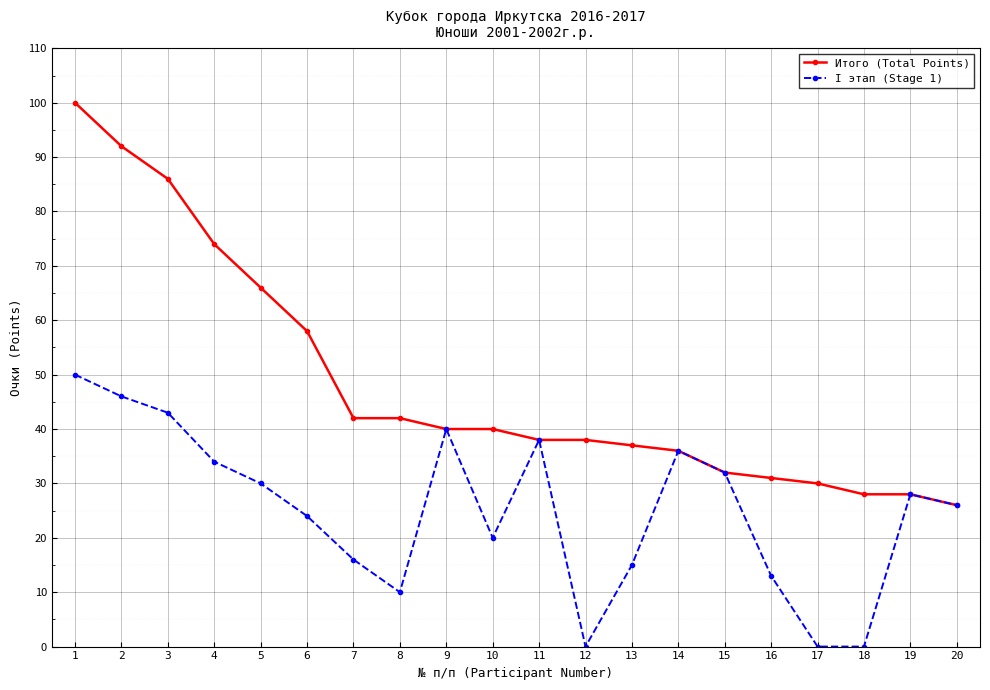

What is the difference between the second highest and second lowest values in the Итого (Total Points) series?

64